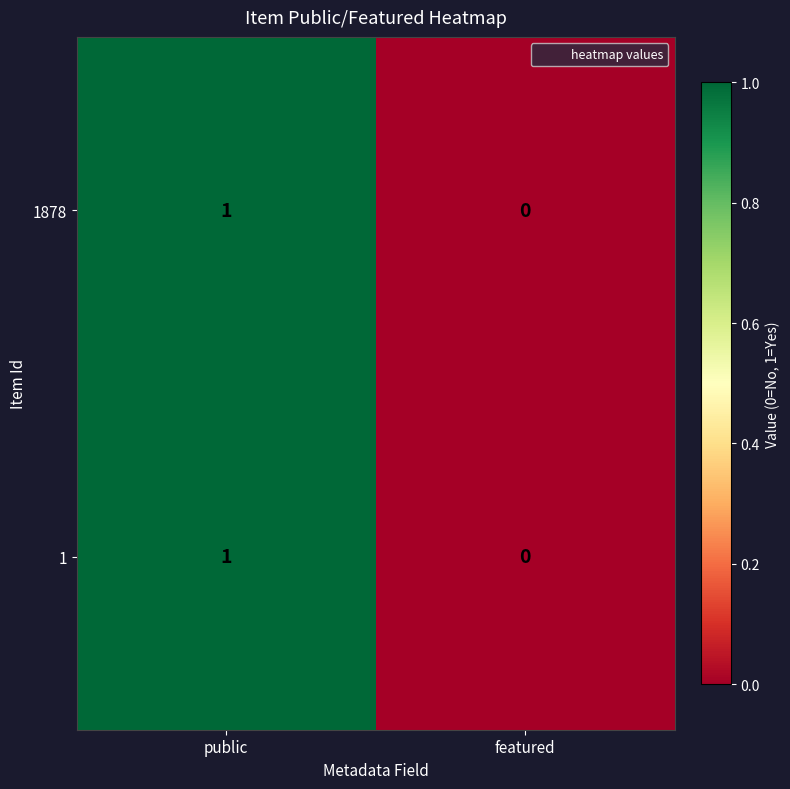

Reading right to left, extract all data points from this chart.

1878: featured=0	public=1
1: featured=0	public=1